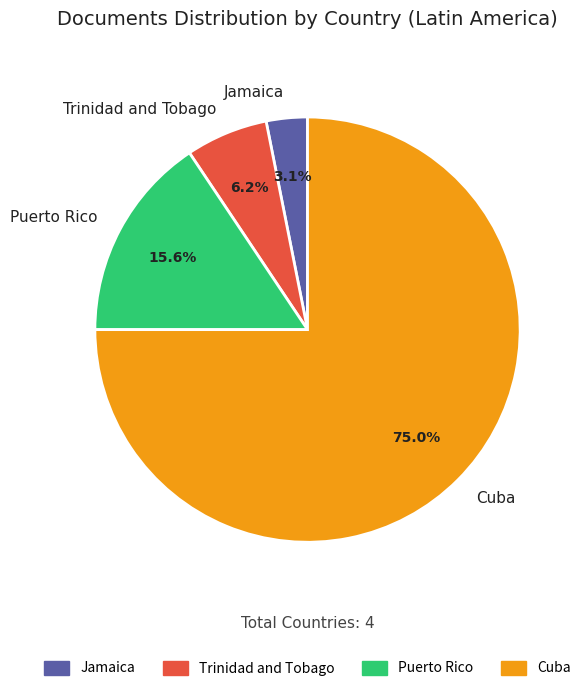

True or false: Puerto Rico accounts for 16% of the total.

True